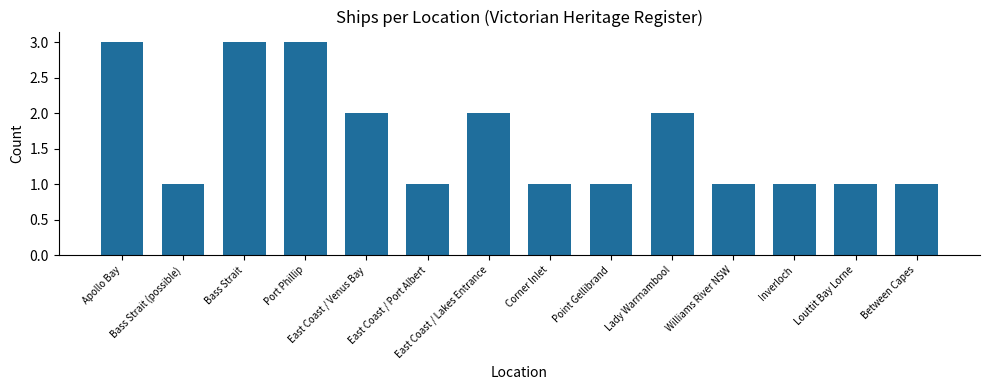

True or false: the data shows 1 at Bass Strait (possible).

True